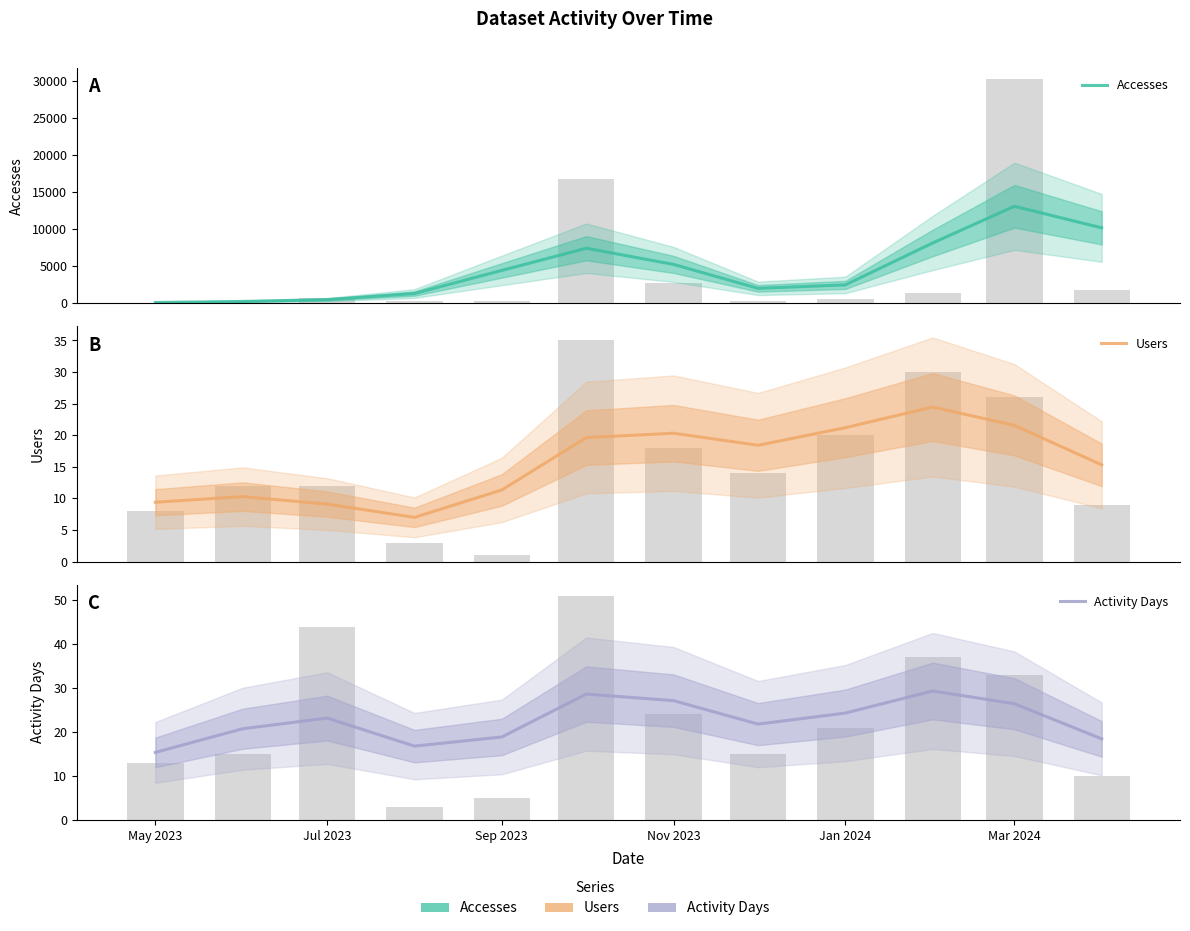

Are the bars grouped side by side (vs. stacked)?

Yes